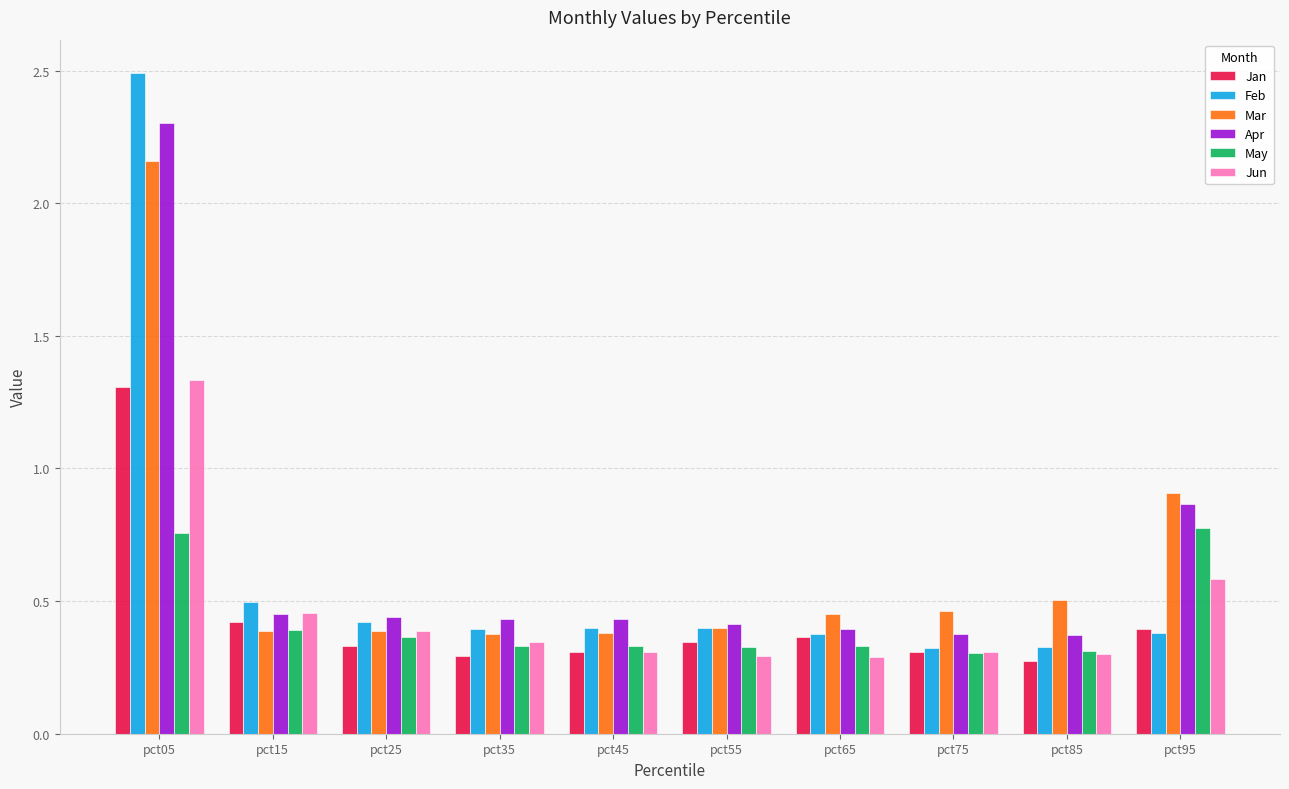

What is the greatest value displayed?

2.5